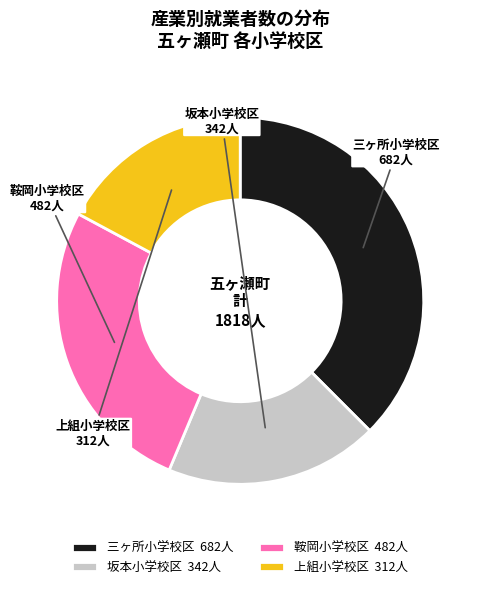

What percentage is the 鞍岡小学校区 slice, to the nearest percent?

27%